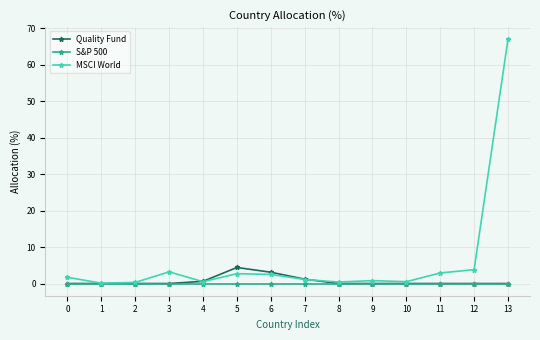

The value of Quality Fund at 3 is 0.0. True or false?

True